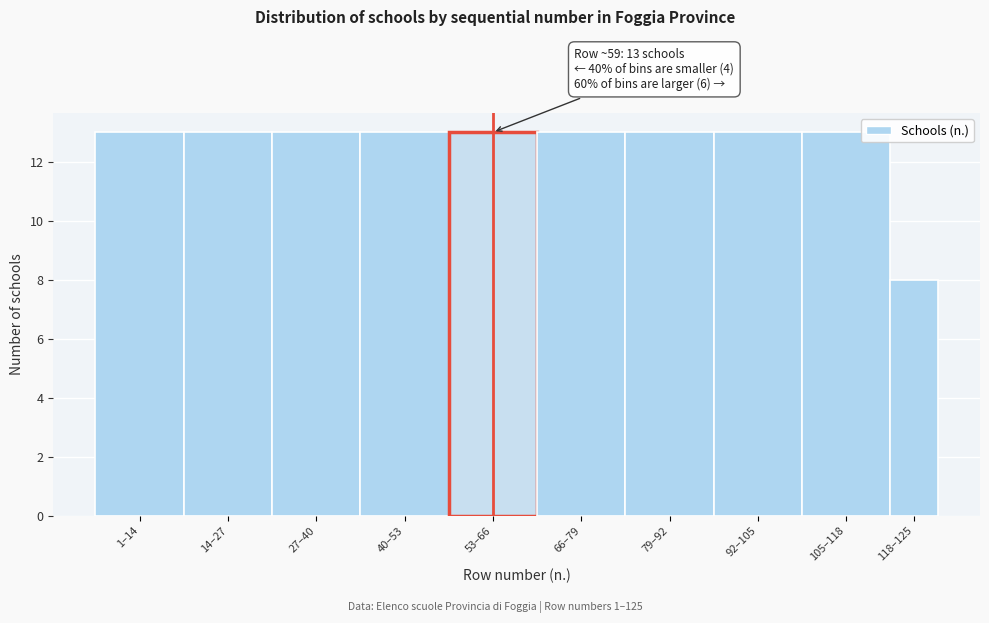

Reading left to right, what are all the values shown in this chart?

1–14=13	14–27=13	27–40=13	40–53=13	53–66=13	66–79=13	79–92=13	92–105=13	105–118=13	118–125=8